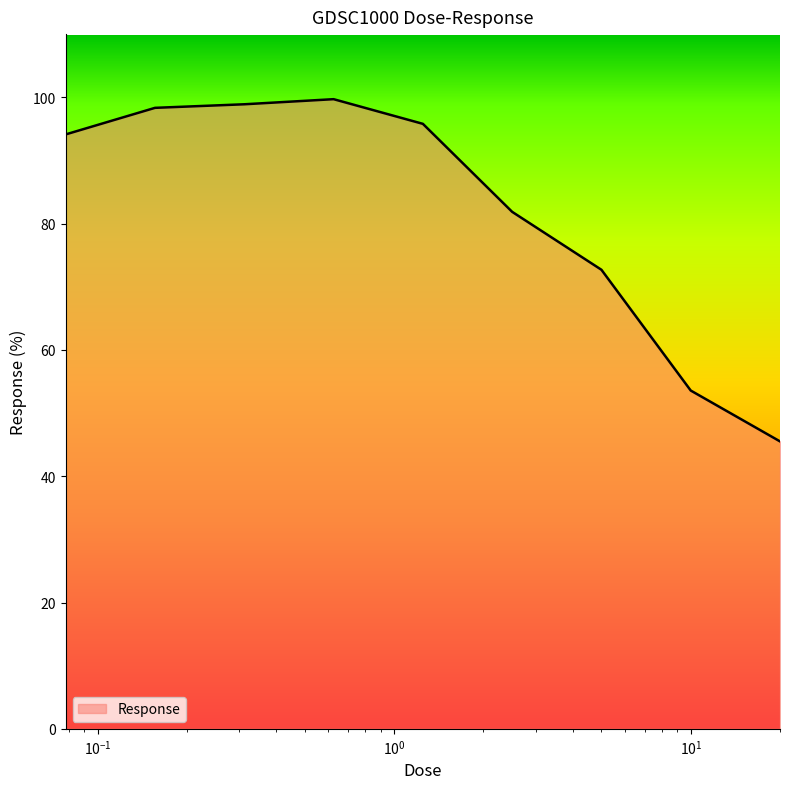

What is the smallest value displayed?

45.5